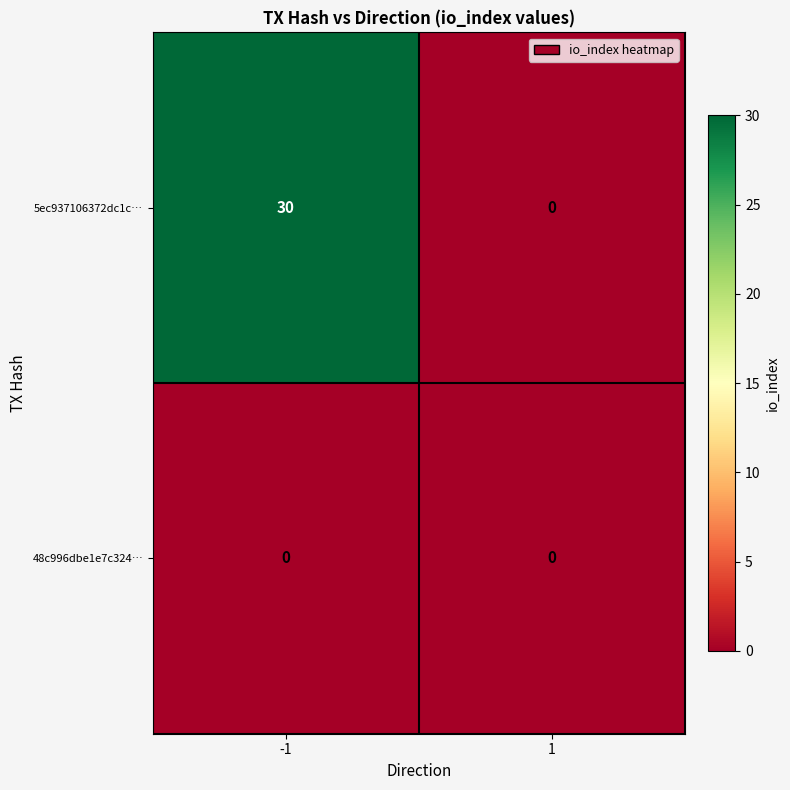

Which series has the largest range (max minus min)?

5ec937106372dc1c…